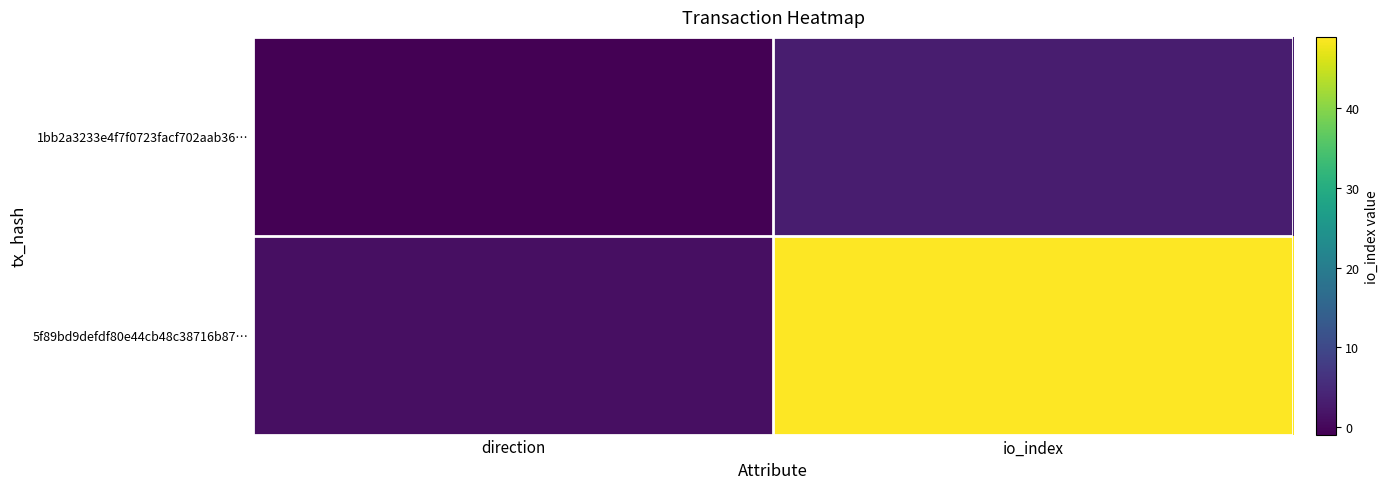

Which series has the widest spread of values?

5f89bd9defdf80e44cb48c38716b87…